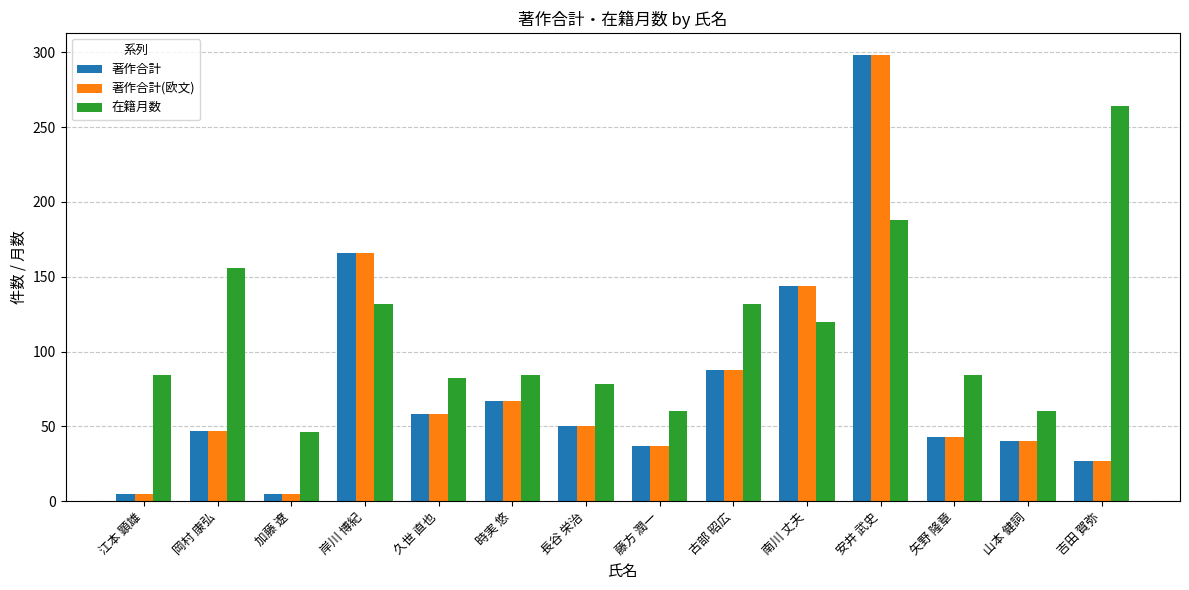

At how many categories does at least one series exceed 282?

1